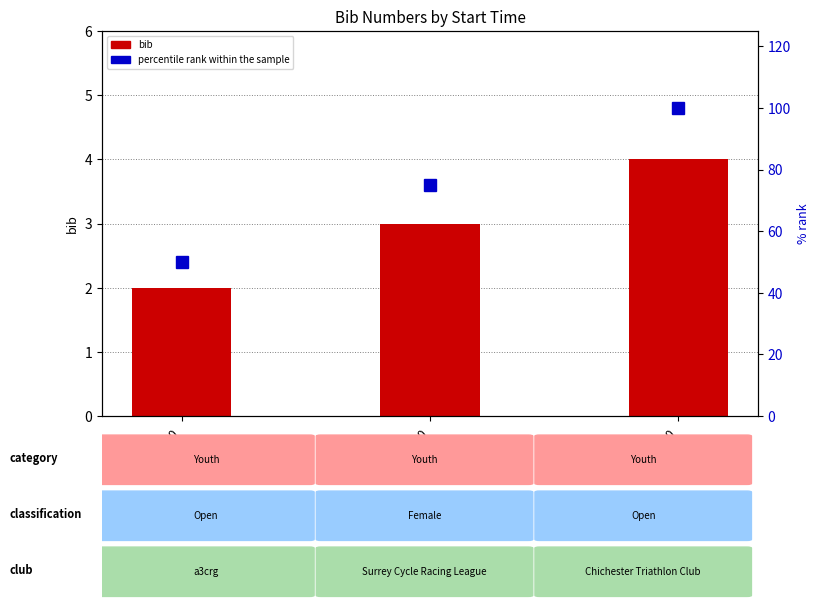

What is the value of the bib bar at the 3rd from the left?

4